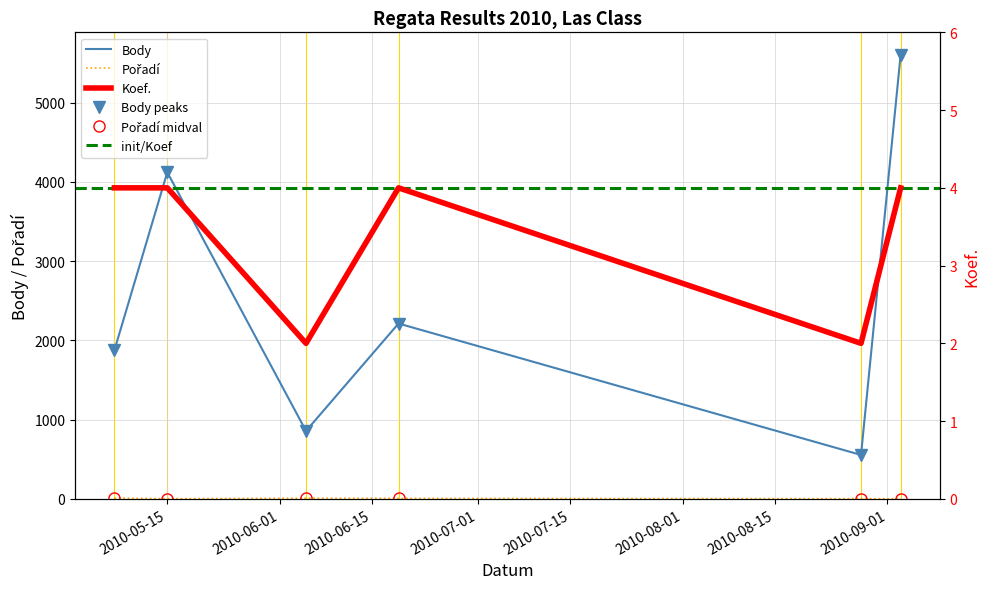

Reading right to left, extract all data points from this chart.

Body: 5608	554	2213	857	4122	1876
Koef.: 4	2	4	2	4	4
Pořadí: 1	2	6	8	2	9